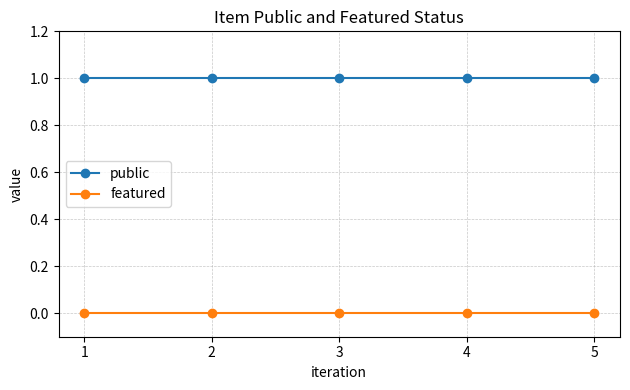

True or false: public has more than 2 interior local peaks.

False